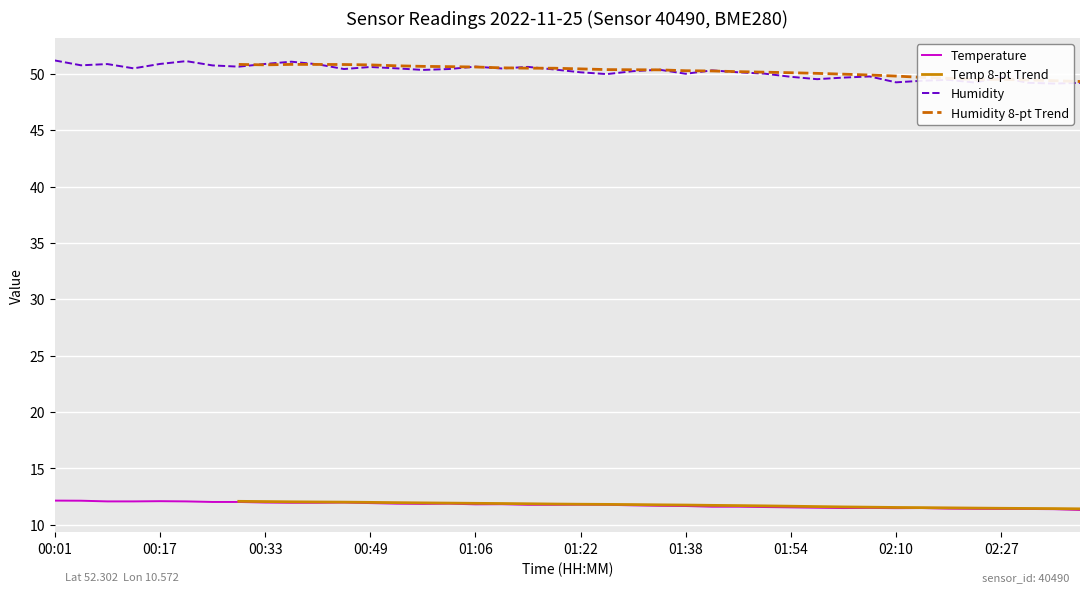

What is the minimum value for Temperature?

11.3